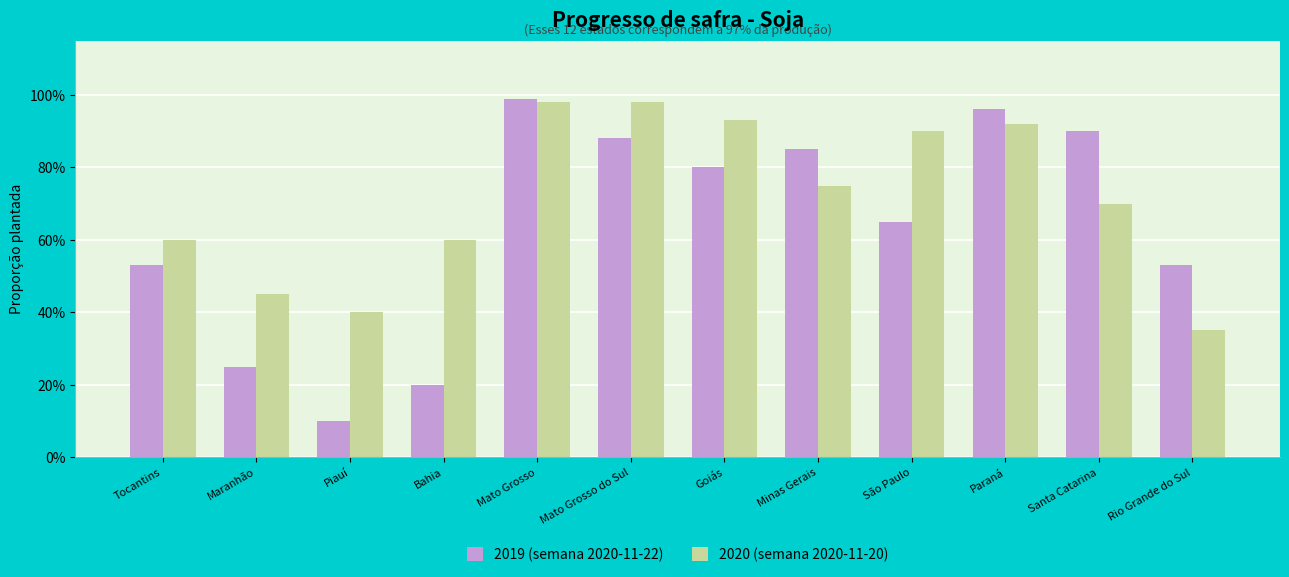

What is the total value across all series at São Paulo?

1.6